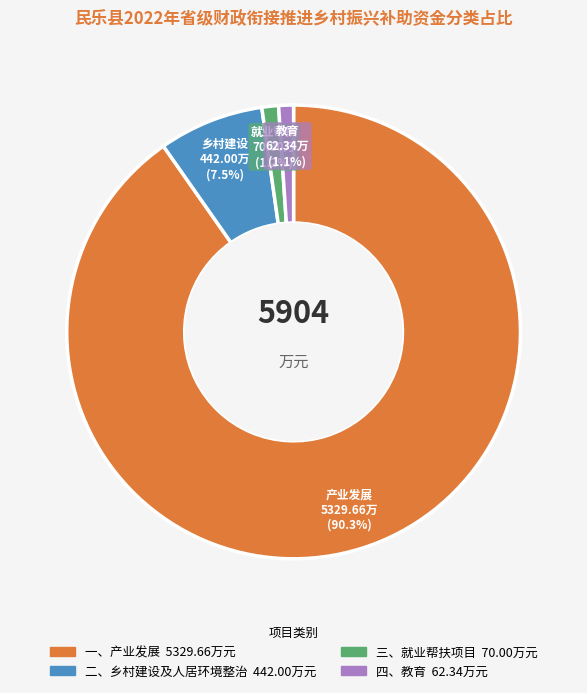

To the nearest percent, what is the combined percentage of 一、产业发展 and 二、乡村建设及人居环境整治?

98%